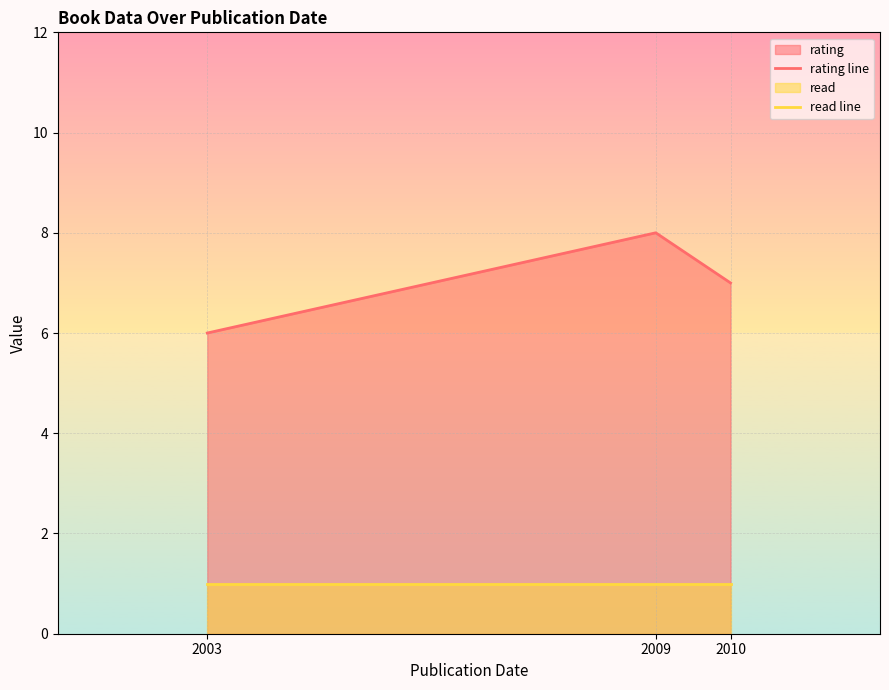

True or false: read line has a value of 1 at 2003.

True